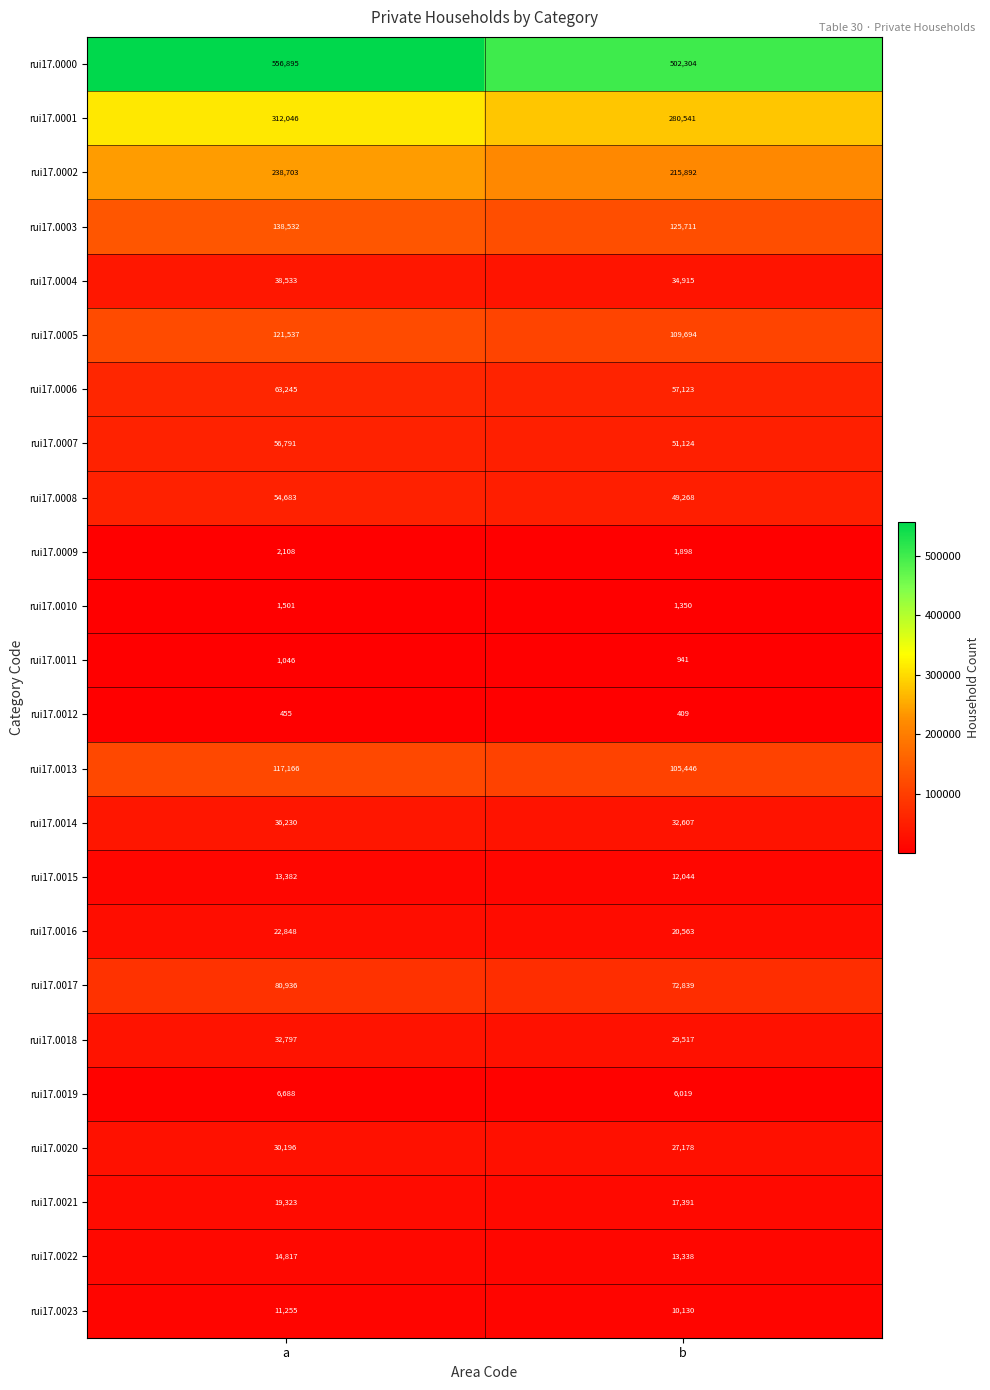

What is the difference between the highest and lowest values at a?

556440